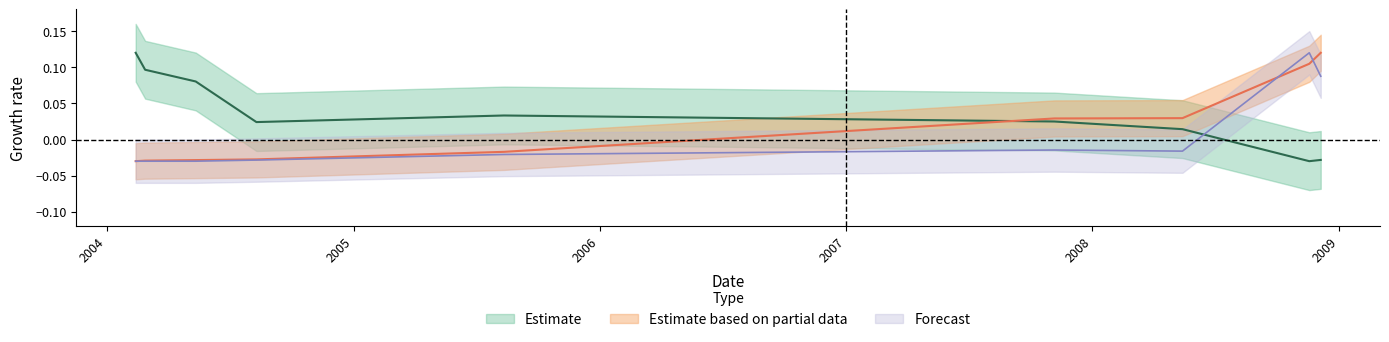

How many times do sharesOwnedFollowingTransaction and transactionShares cross each other?

2